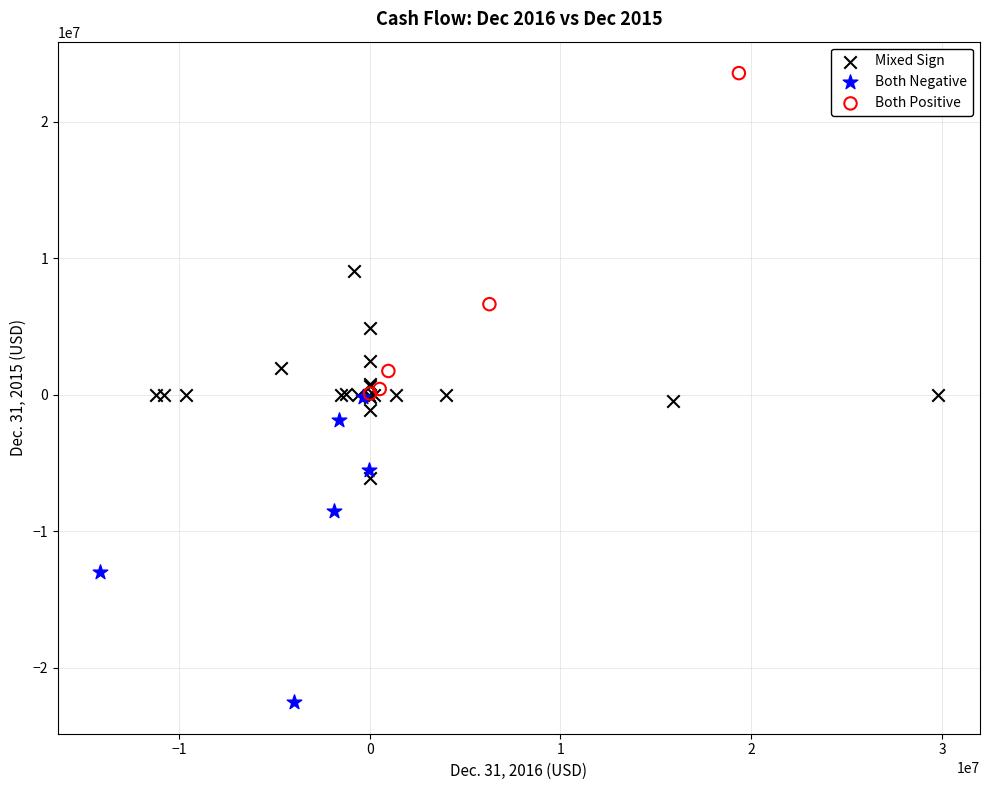

Which series reaches the maximum Y coordinate?

Both Positive